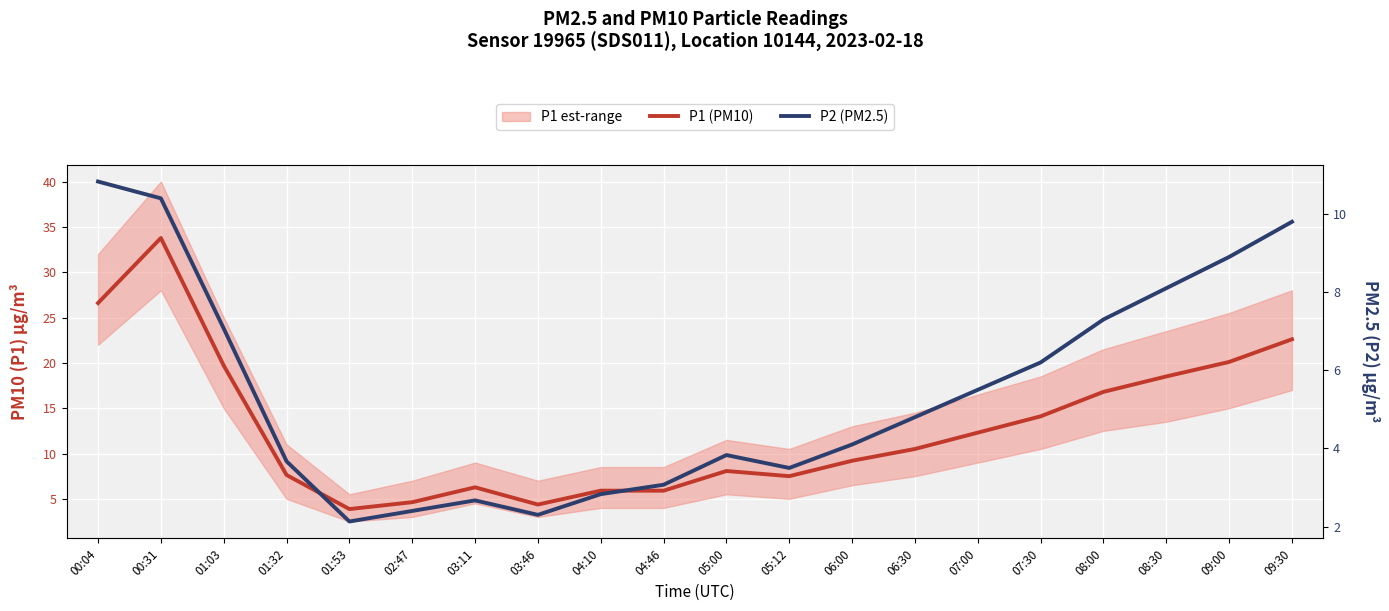

The P2 (PM2.5) series shows 10.8 at 00:04. True or false?

True